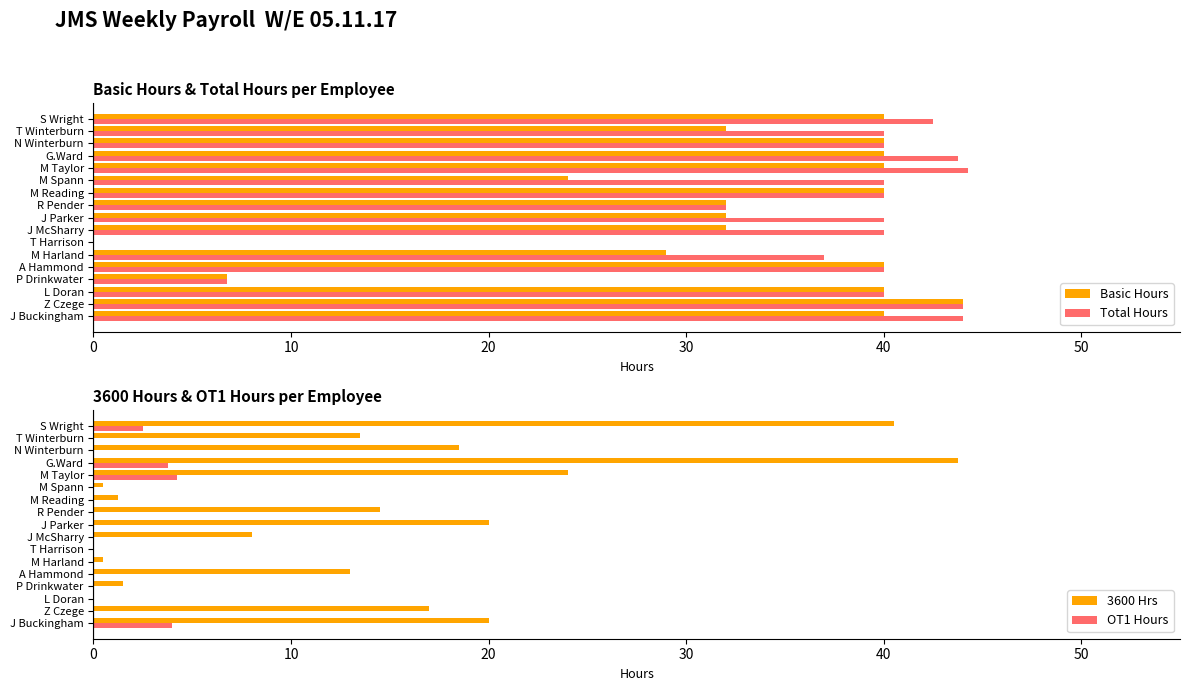

What is the greatest value displayed?

44.2